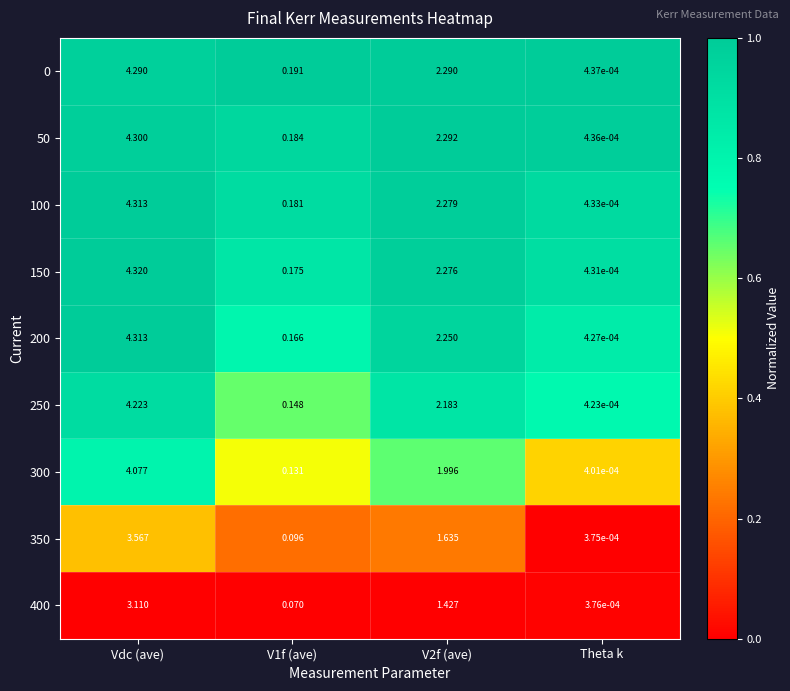

Is the value of 150 at Vdc (ave) greater than the value of 0 at V2f (ave)?

Yes